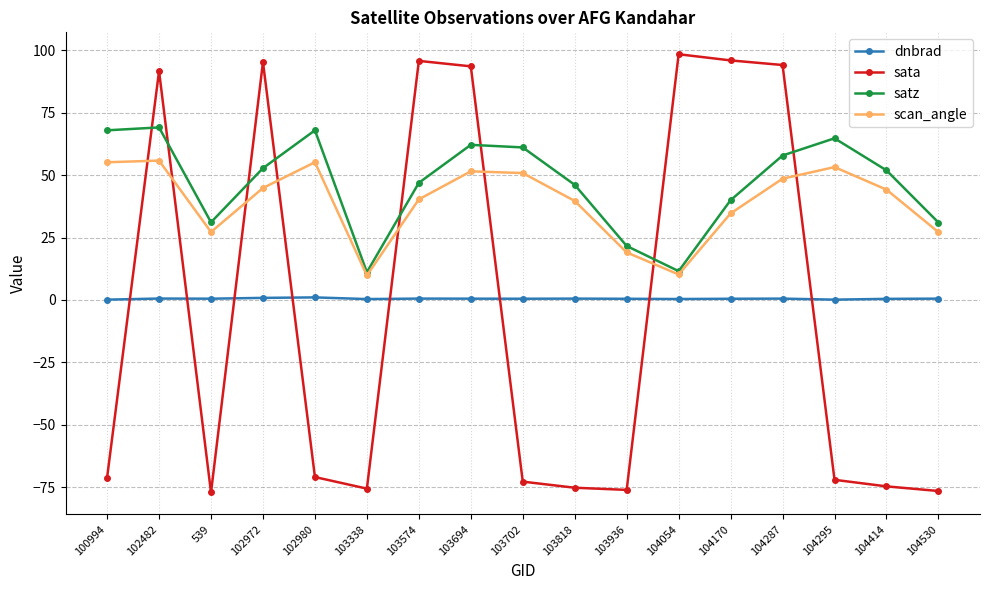

What is the sum of the satz values at 103818 and 103702?

107.2